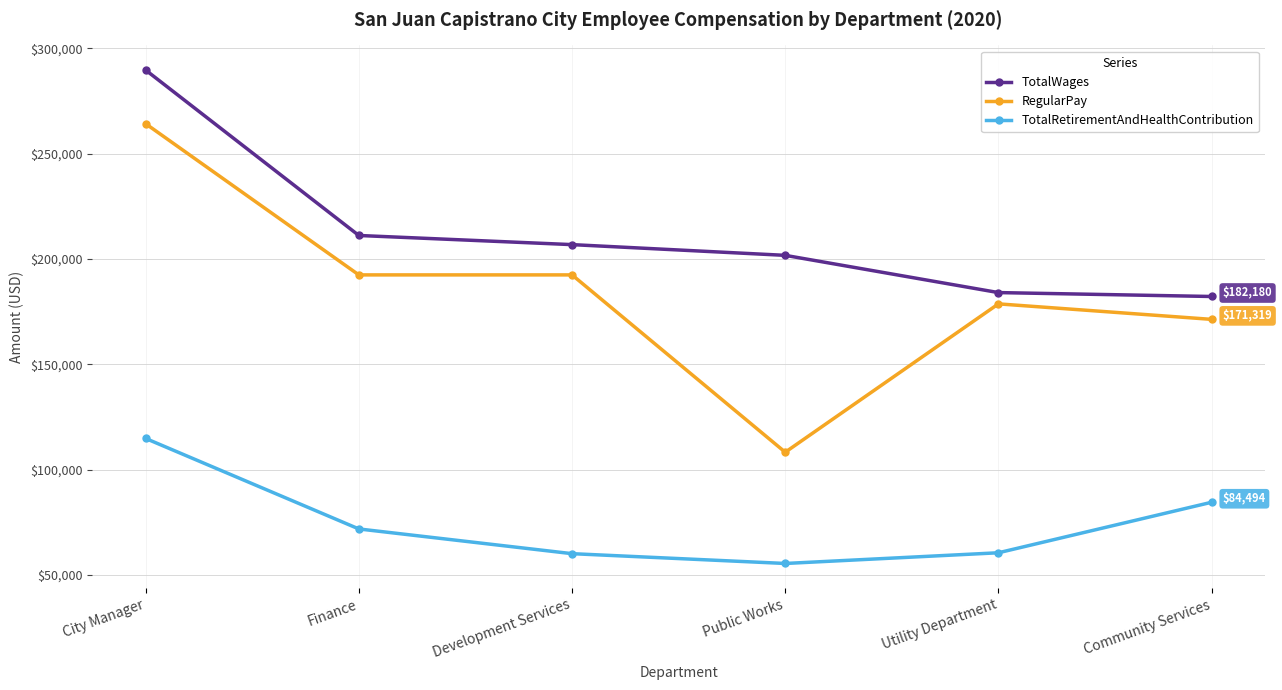

Which series changed the most between Finance and Public Works?

RegularPay